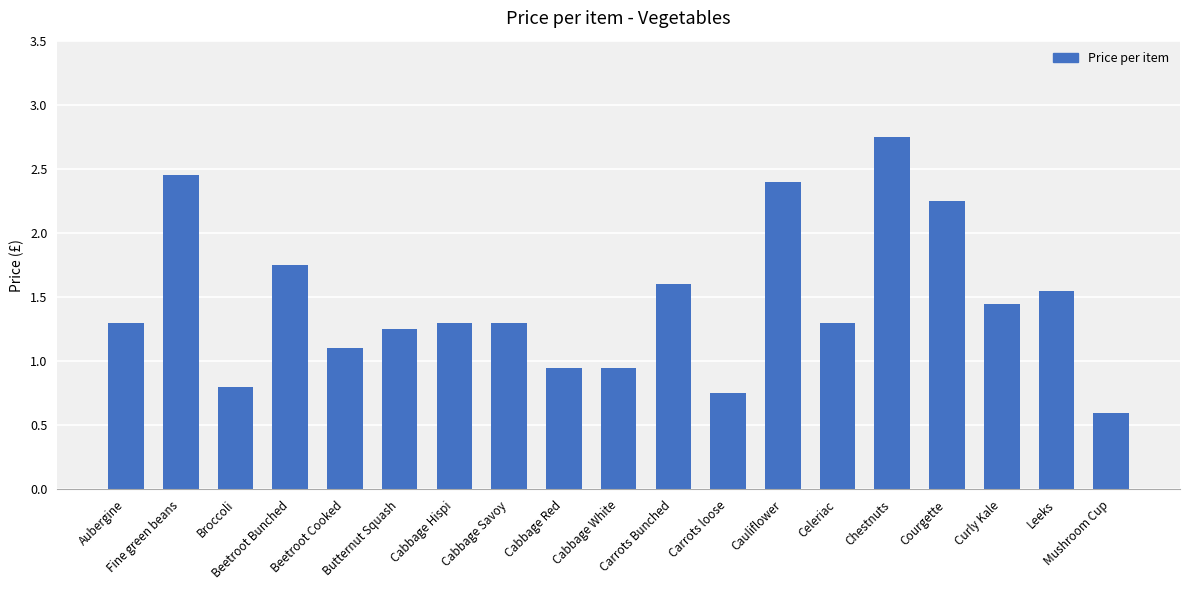

How many data points are above 1?

14